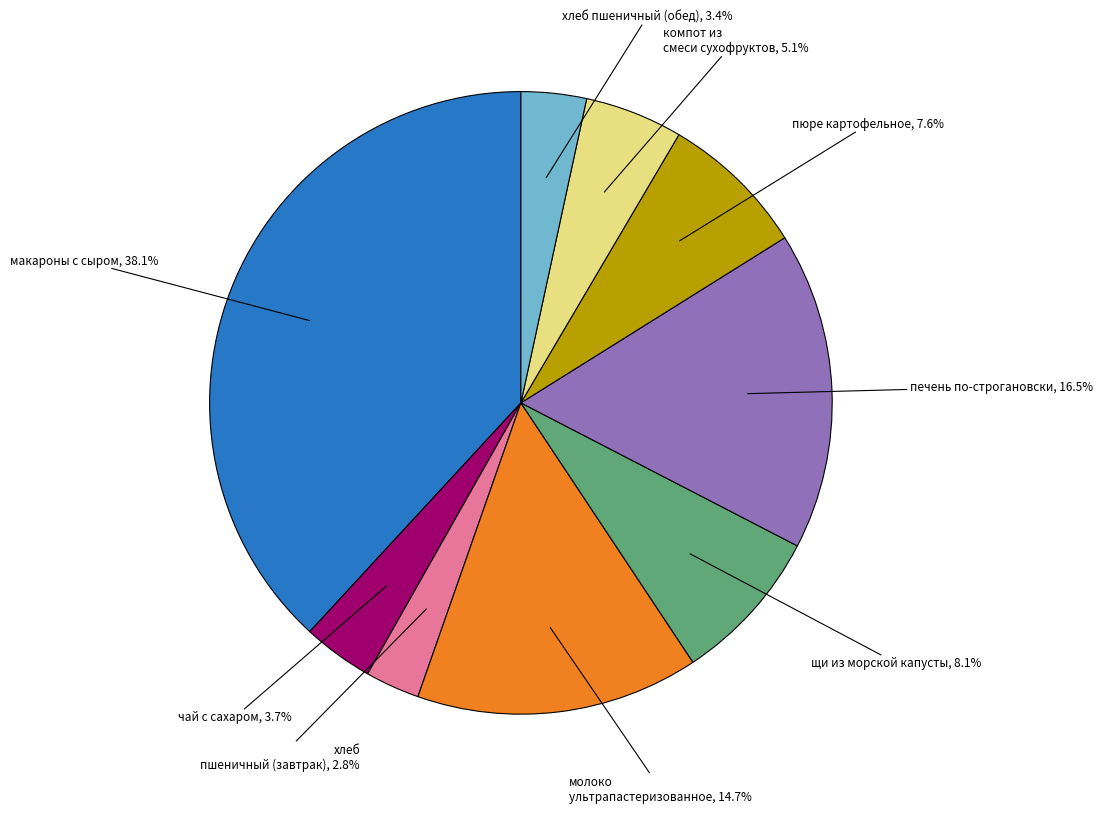

Is there any slice that represents more than half of the pie?

No